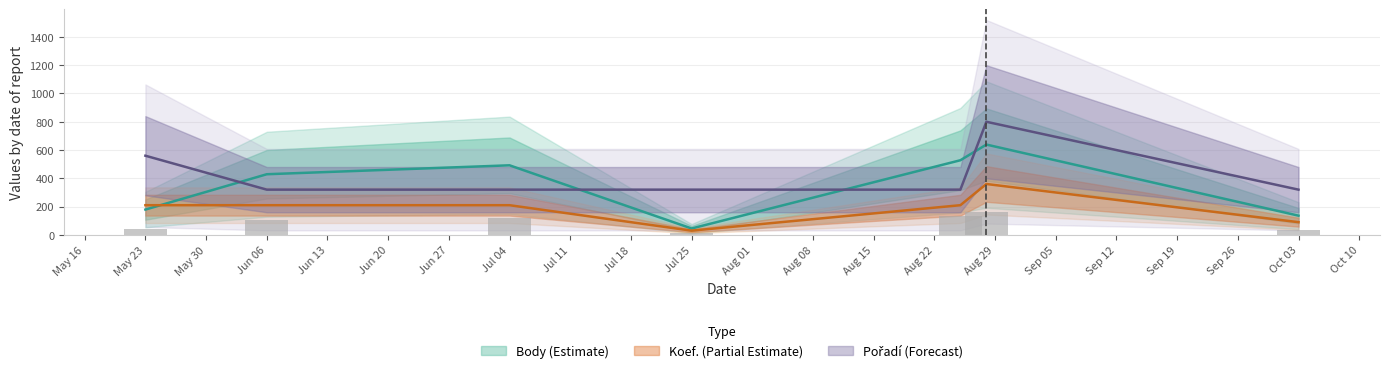

Reading right to left, transcribe all the data shown in this chart.

Body: 136.0	638.8	527.9	45.3	492.1	429.0	179.1
Koef.: 90.0	360.0	210.0	30.0	210.0	210.0	210.0
Pořadí: 320.0	800.0	320.0	320.0	320.0	320.0	560.0